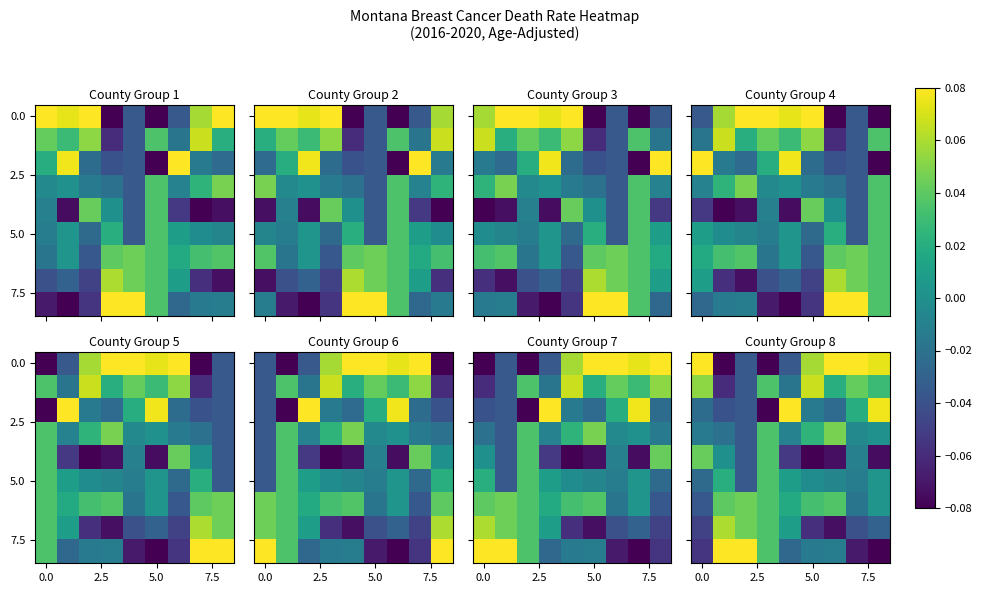

At which category is the sum across all series the highest?

6